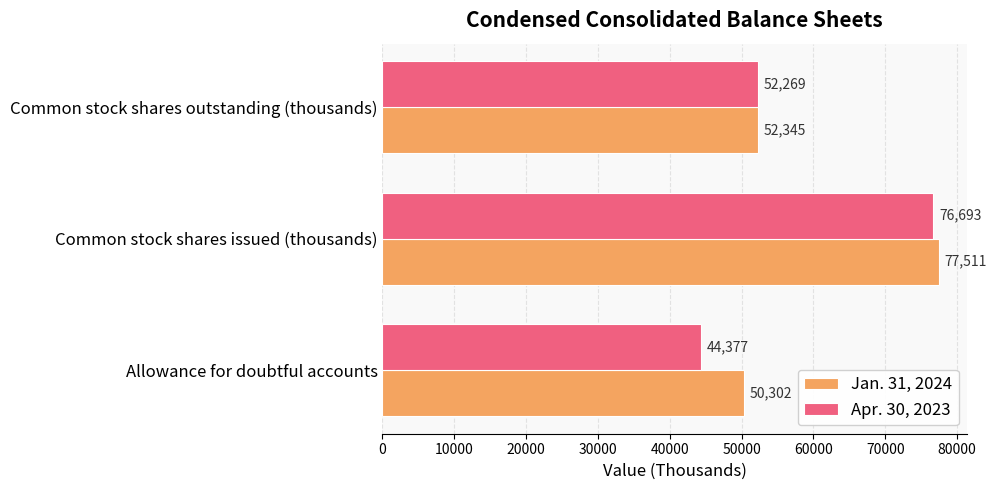

At which category does the chart reach its peak across all series?

Common stock shares issued (thousands)